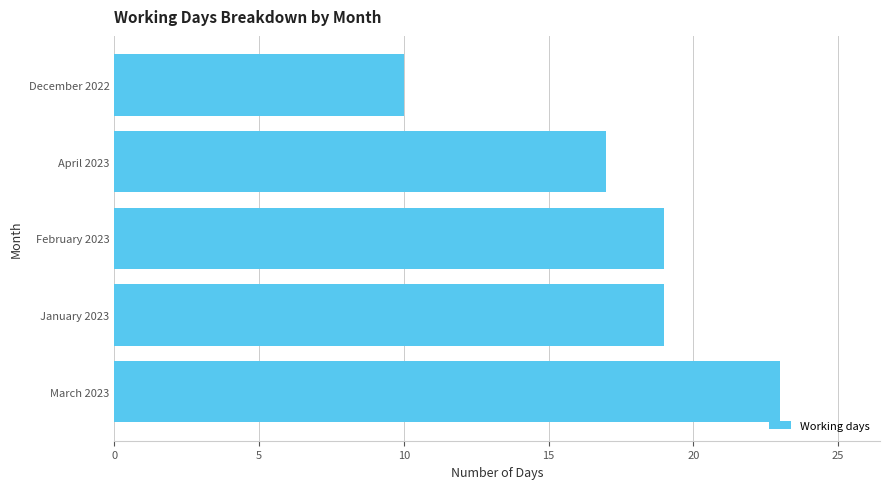

Count the values in the range 17 to 19.

3